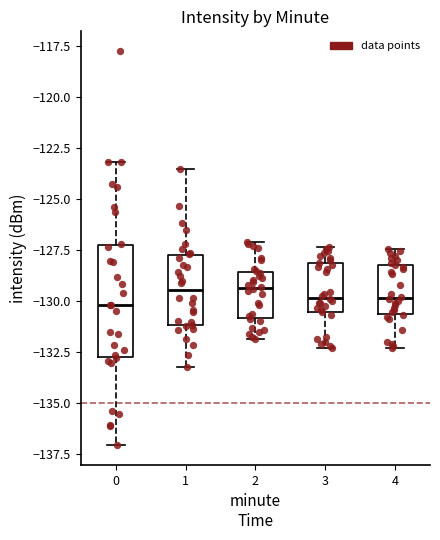

Reading left to right, read every box against the y-axis: the position of its median line, the range the box covers, and the ends of its whiskers. The values are not printed on the chart, so give them approximately, as read against the axis.

0: median -130.0, box -133.0 to -127.5, whiskers -137.0 to -123.0
1: median -129.5, box -131.0 to -127.5, whiskers -133.5 to -123.5
2: median -129.5, box -131.0 to -128.5, whiskers -132.0 to -127.0
3: median -130.0, box -130.5 to -128.0, whiskers -132.5 to -127.5
4: median -130.0, box -130.5 to -128.5, whiskers -132.5 to -127.5